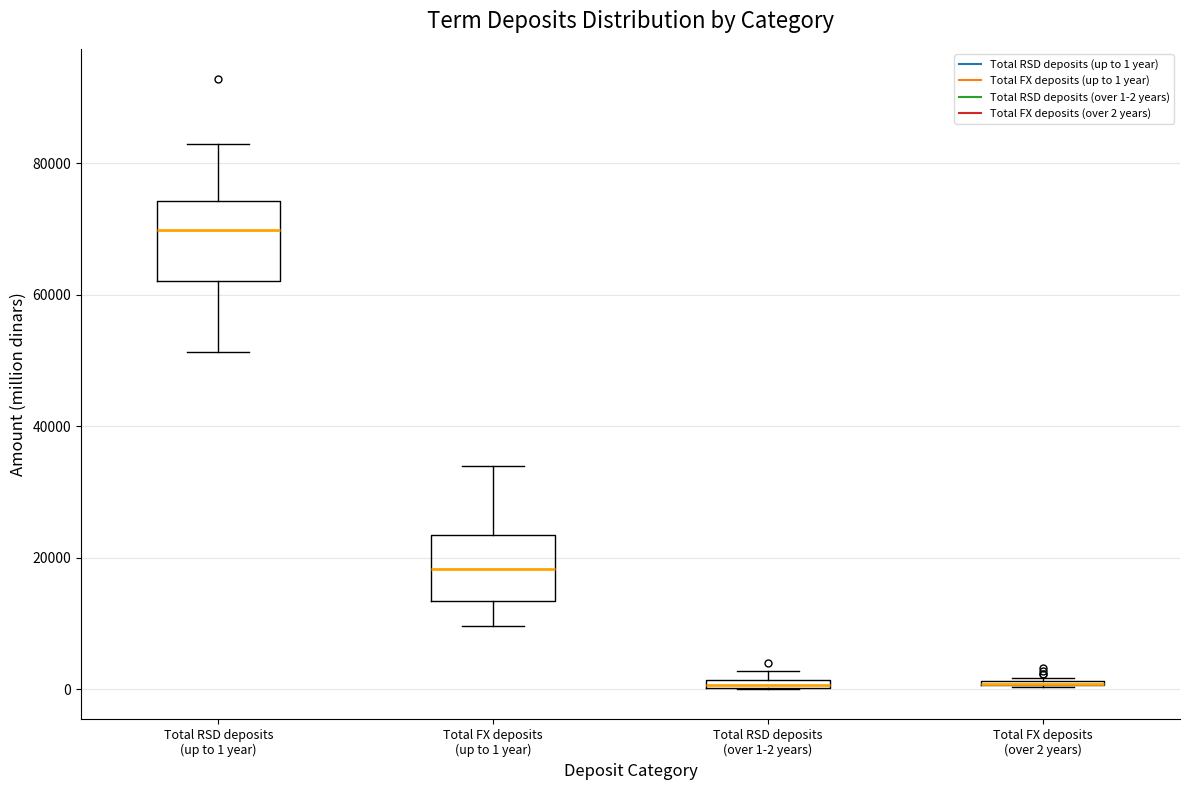

Comparing the boxes themselves (not the whiskers), which one is the tallest?

Total RSD deposits (up to 1 year)